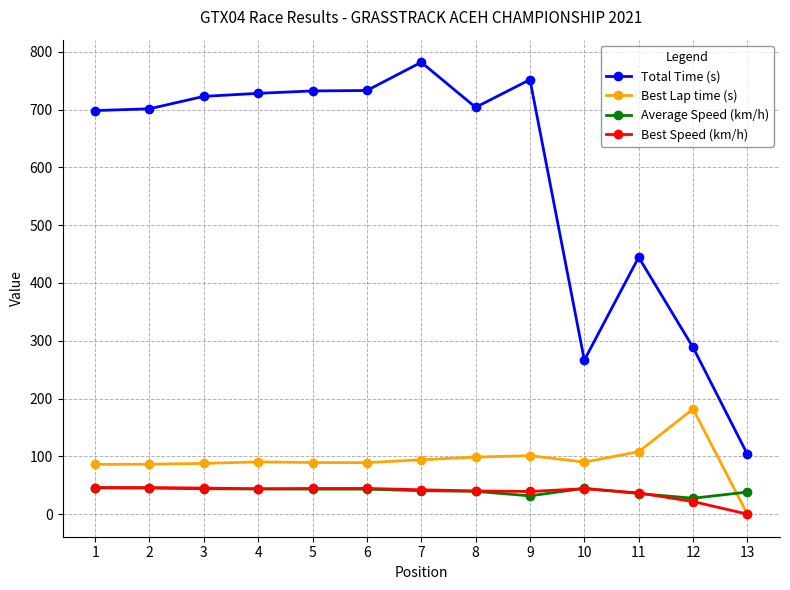

How many data points does each series have?

13